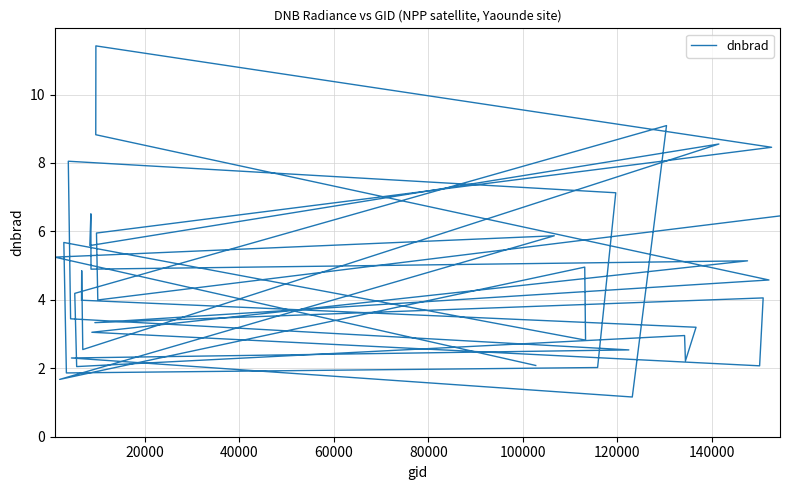

How many series are shown in this chart?

1